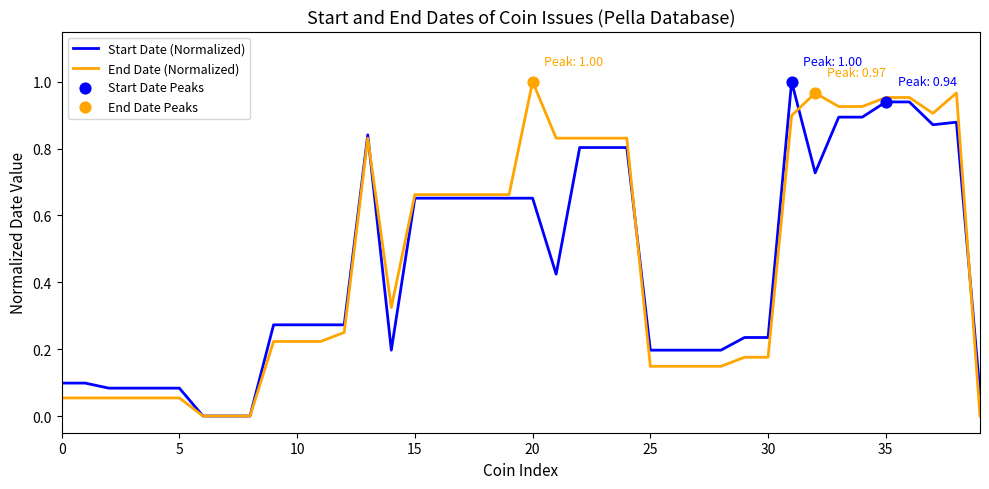

Which series has the largest total across all categories?

End Date (Normalized)